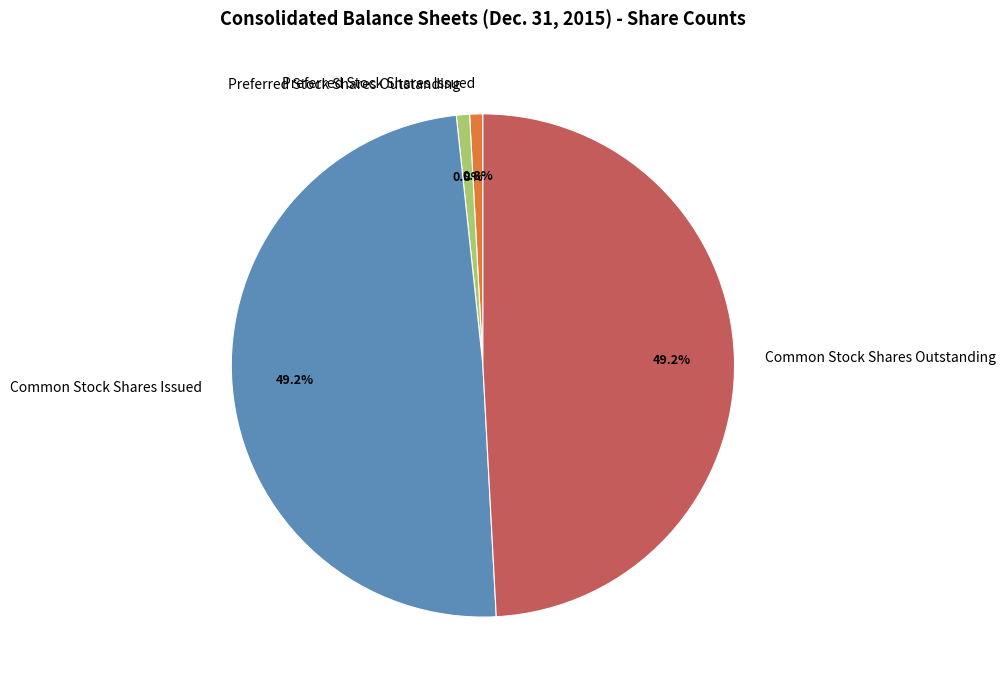

To the nearest percent, what is the difference between the largest and smallest slice percentages?

48%